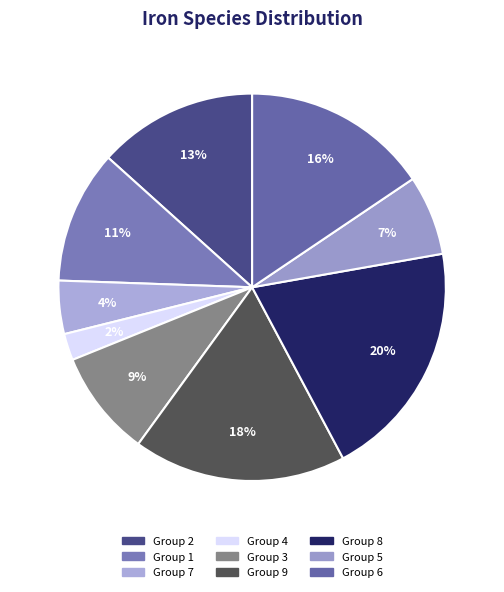

How many segments does this pie chart have?

9